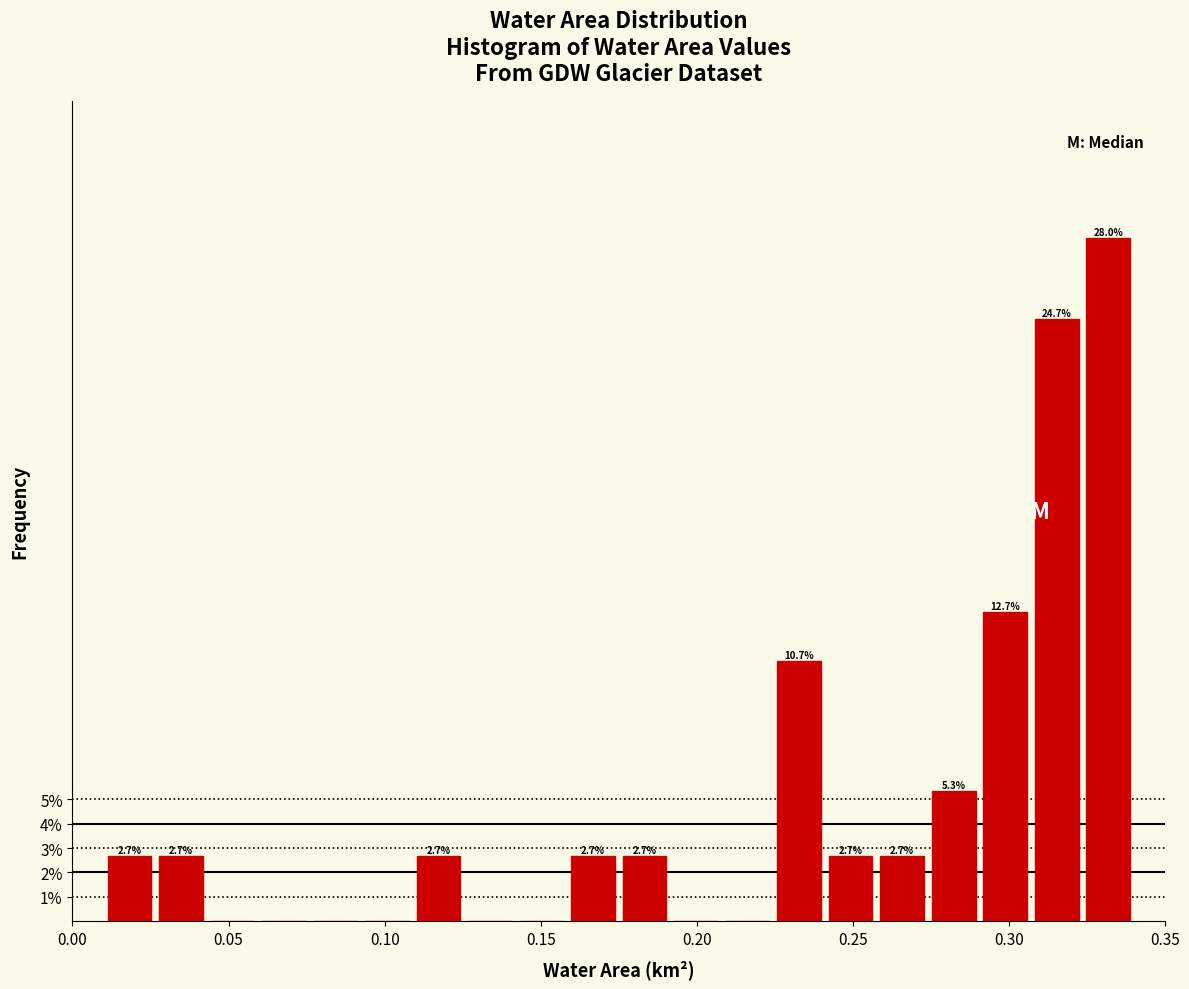

Around what value on the x-axis is the tallest bar? Give the approximate position of its centre, as read against the axis.

0.330